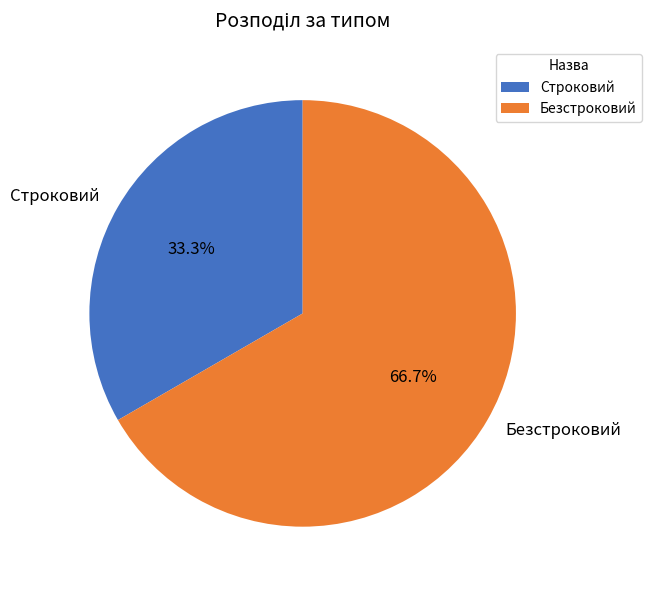

To the nearest percent, what is the difference between the largest and smallest slice percentages?

33%